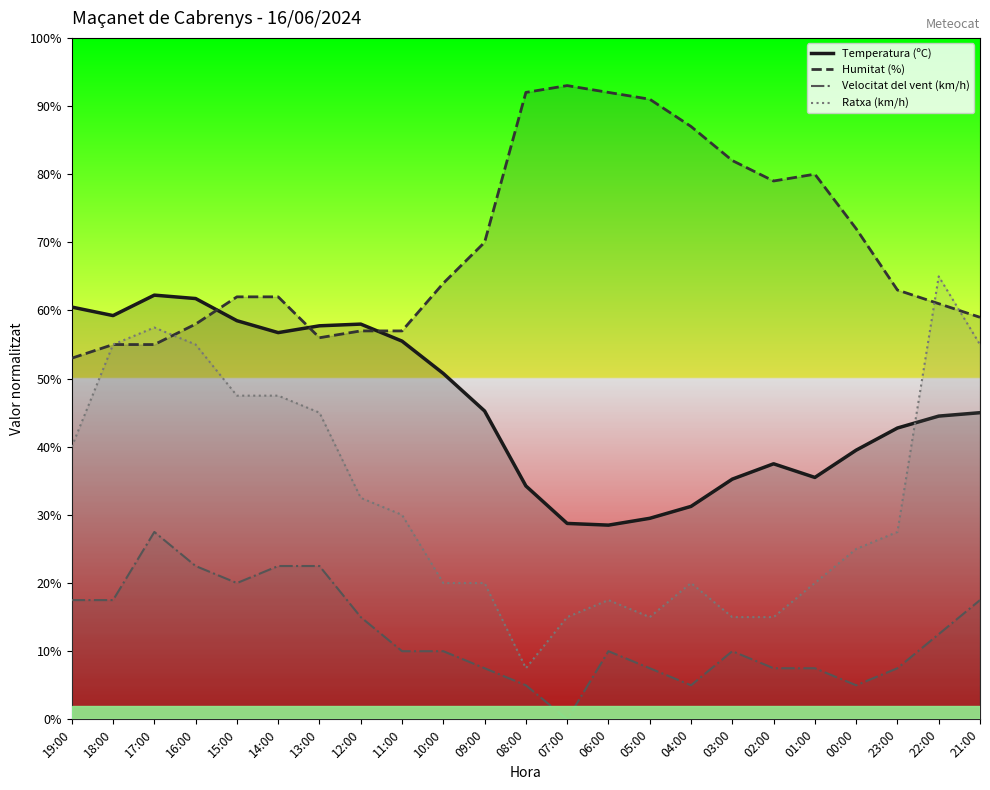

What is the average value of the Humitat (%) series?

69.6